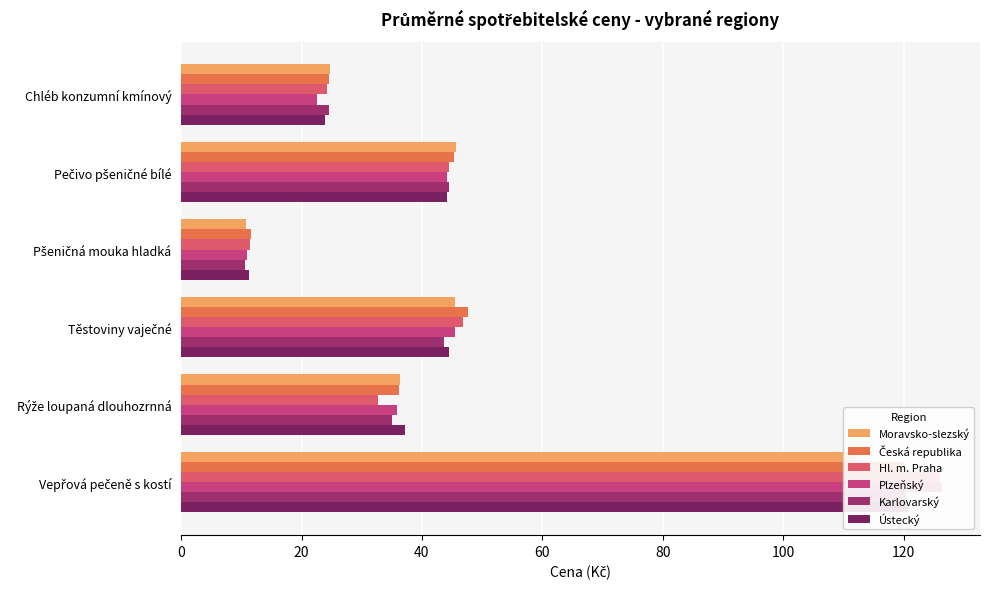

Between Pšeničná mouka hladká and Rýže loupaná dlouhozrnná, which series saw the biggest shift?

Ústecký